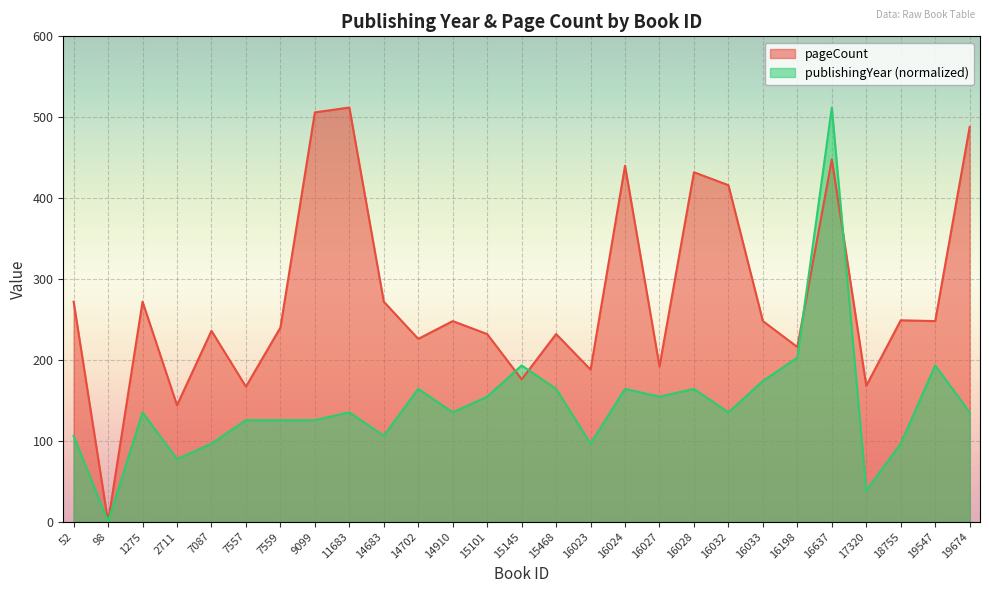

True or false: publishingYear has a value of 135.2 at 1275.

True